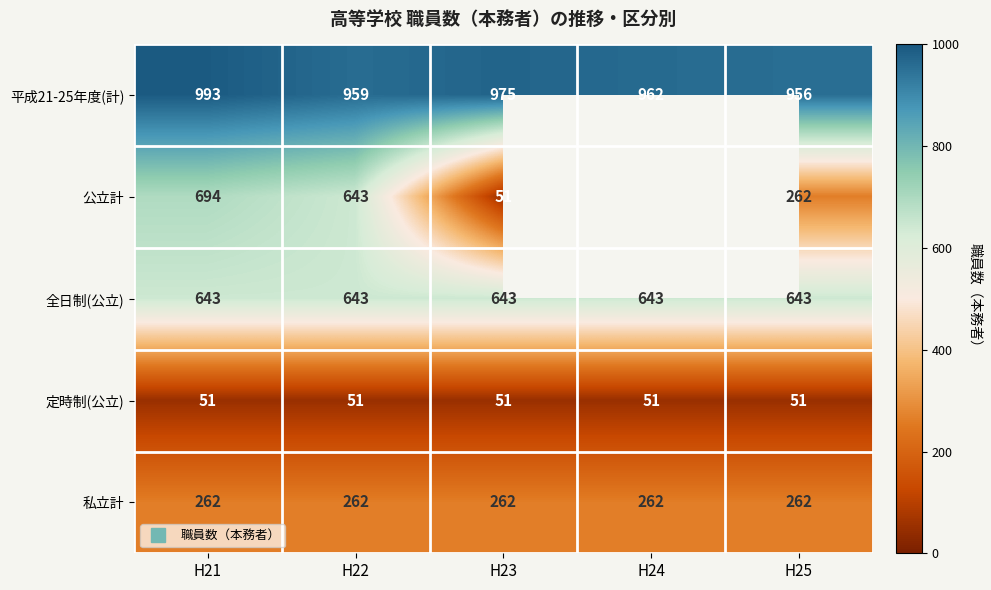

What is the spread (max minus min) of values at H22?

908